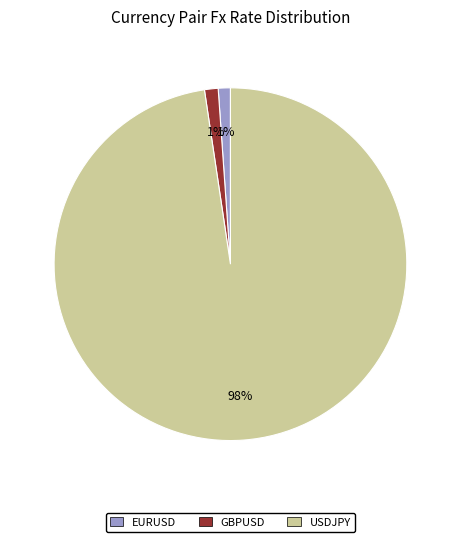

Which category accounts for the majority?

USDJPY